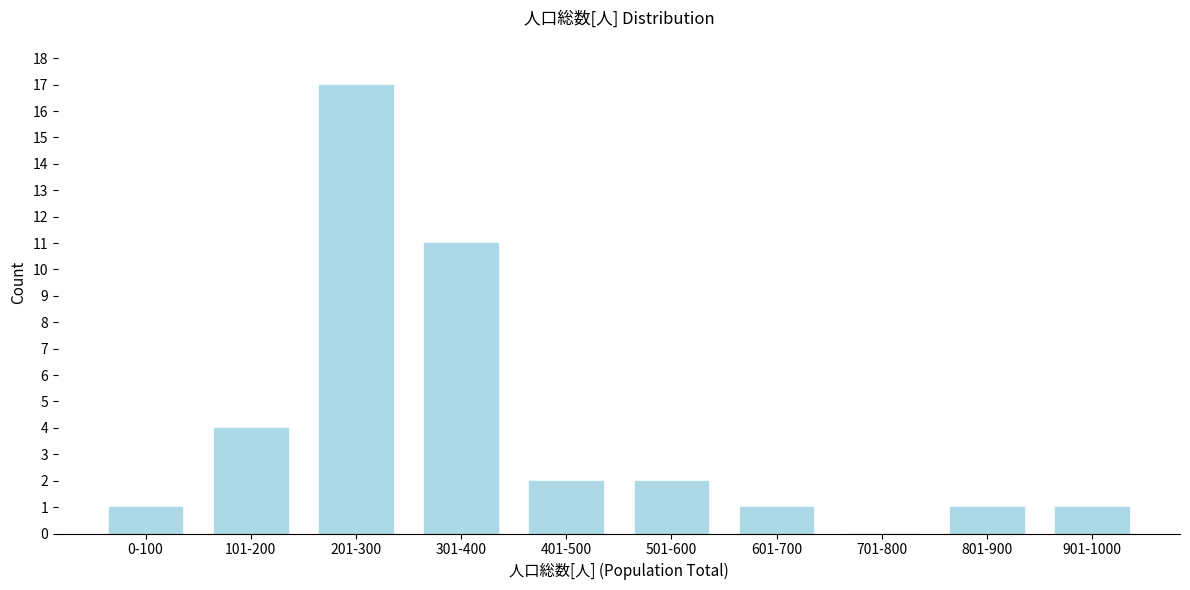

Reading left to right, list all the values displayed in this chart.

0-100=1	101-200=4	201-300=17	301-400=11	401-500=2	501-600=2	601-700=1	701-800=0	801-900=1	901-1000=1